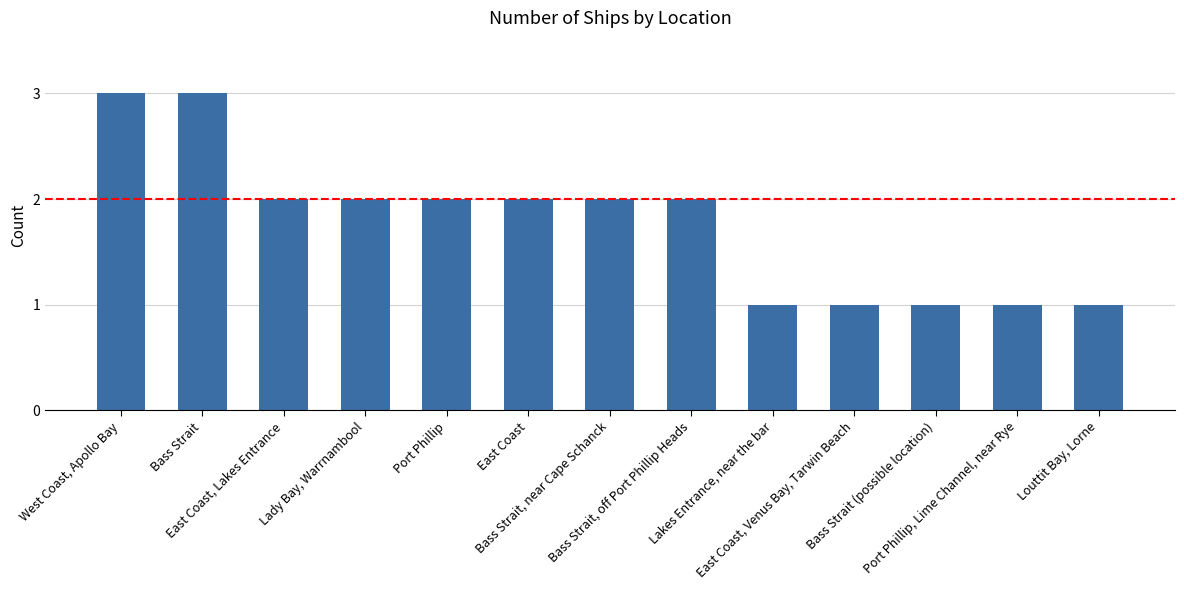

What is the difference between the second highest and second lowest values?

2